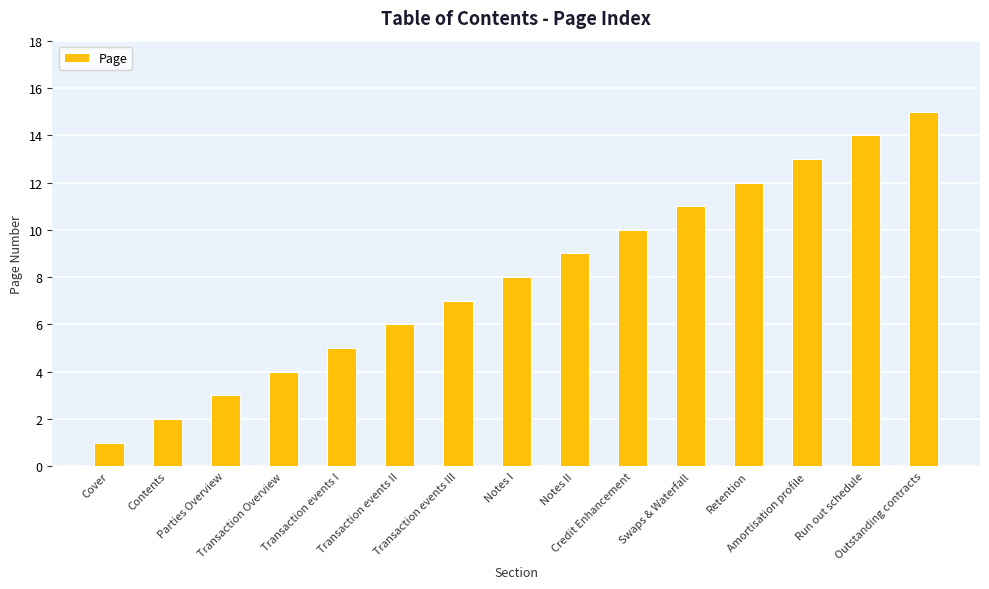

What is the sum of all values?

120